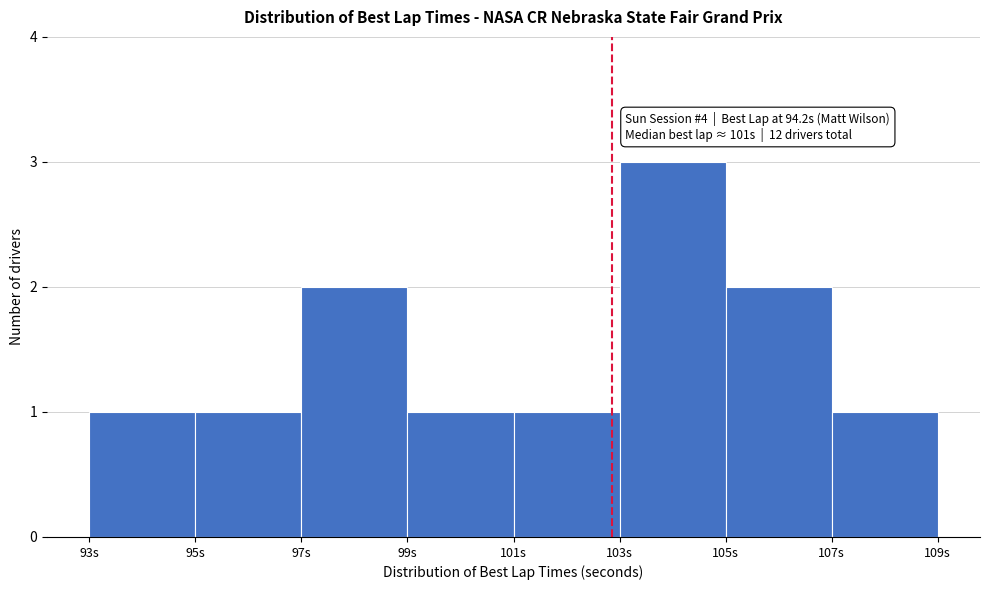

Which range on the x-axis has the tallest bar?

103 to 105